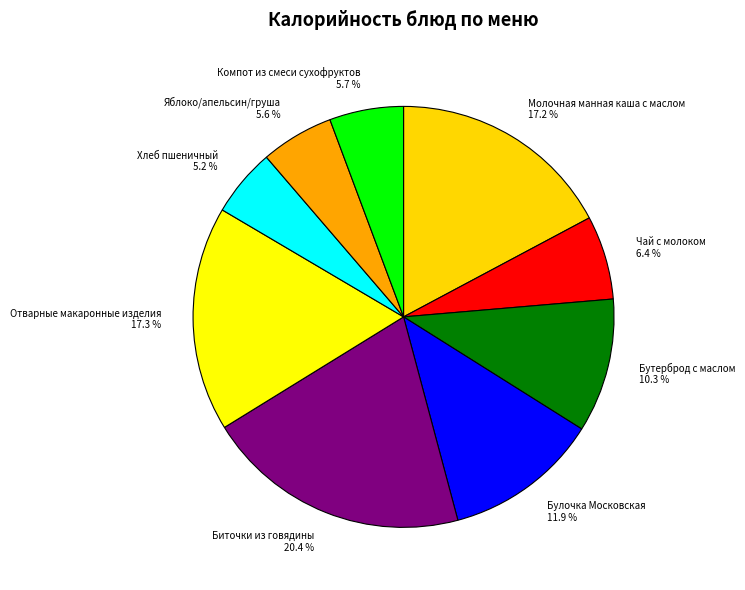

Is it true that Бутерброд с маслом is 19% of the pie?

False